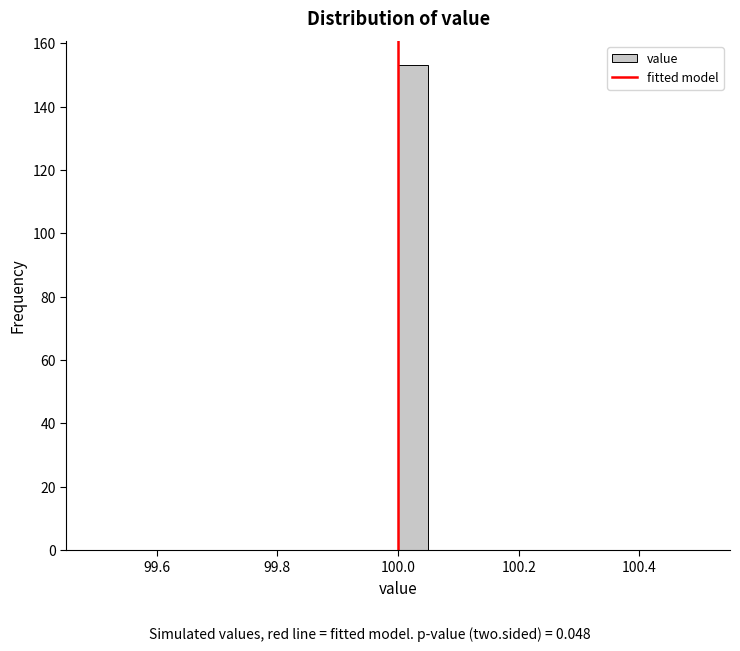

Read against the x-axis, roughly where is the centre of the tallest bar?

100.02